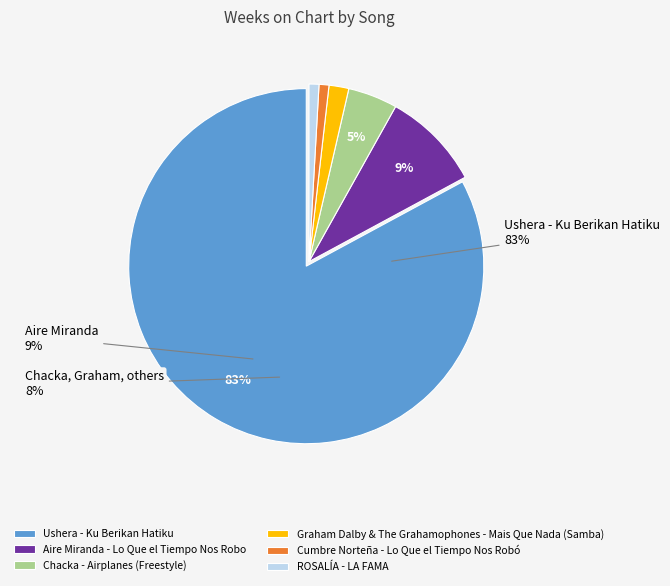

What percentage is the Graham Dalby & The Grahamophones - Mais Que Nada (Samba) slice, to the nearest percent?

2%